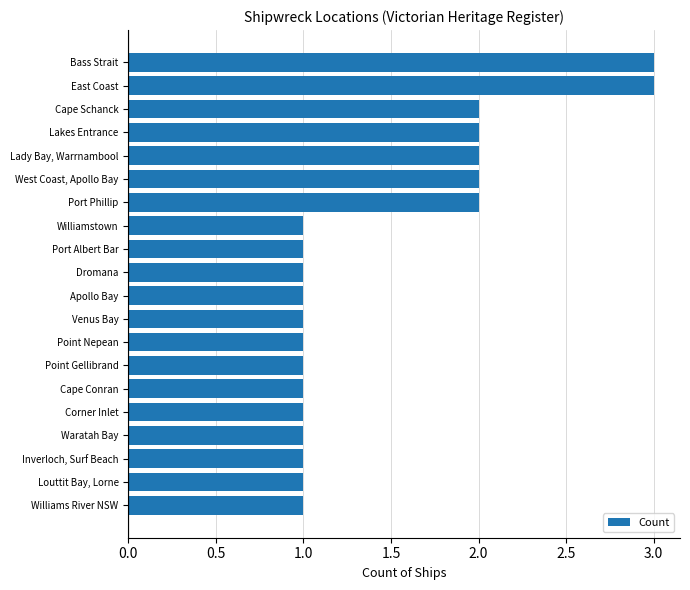

True or false: the data shows 2 at Lakes Entrance.

True